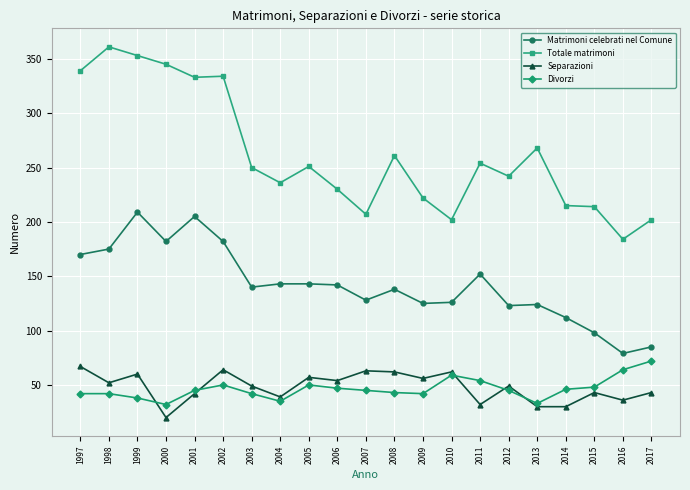

True or false: Matrimoni celebrati nel Comune has a value of 257 at 2011.

False